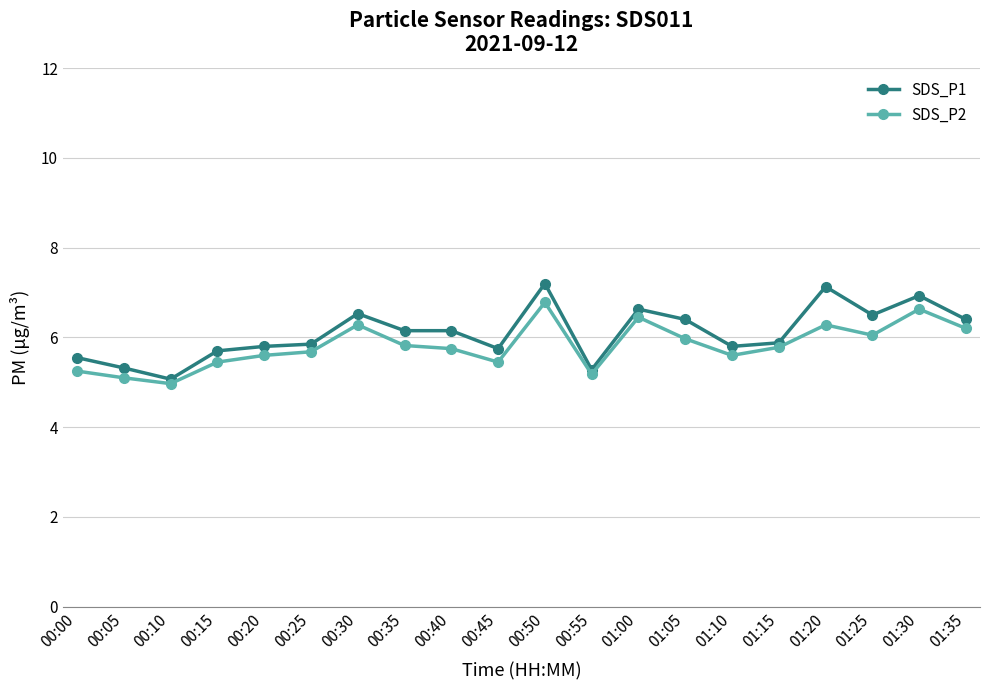

At which category is the sum across all series the highest?

00:50